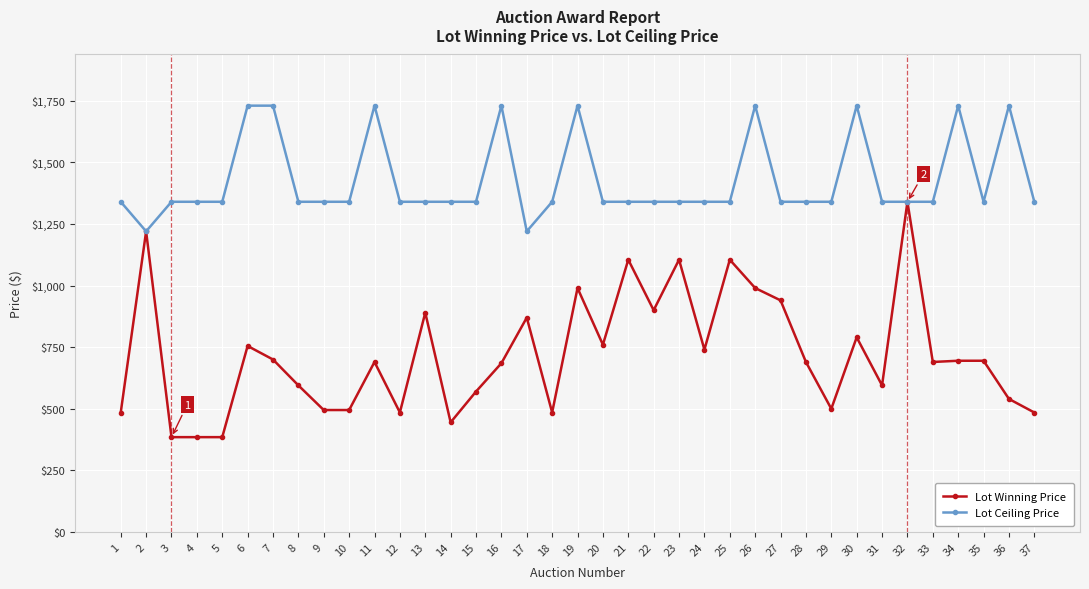

At which label does Lot Winning Price first exceed 690?

2